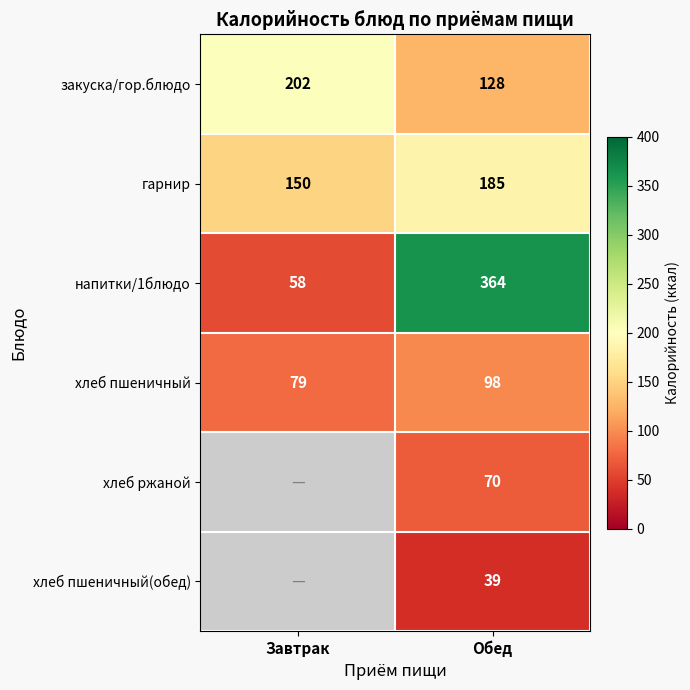

Rank the series at Обед from highest to lowest value.

напитки/1блюдо, гарнир, закуска/гор.блюдо, хлеб пшеничный, хлеб ржаной, хлеб пшеничный(обед)